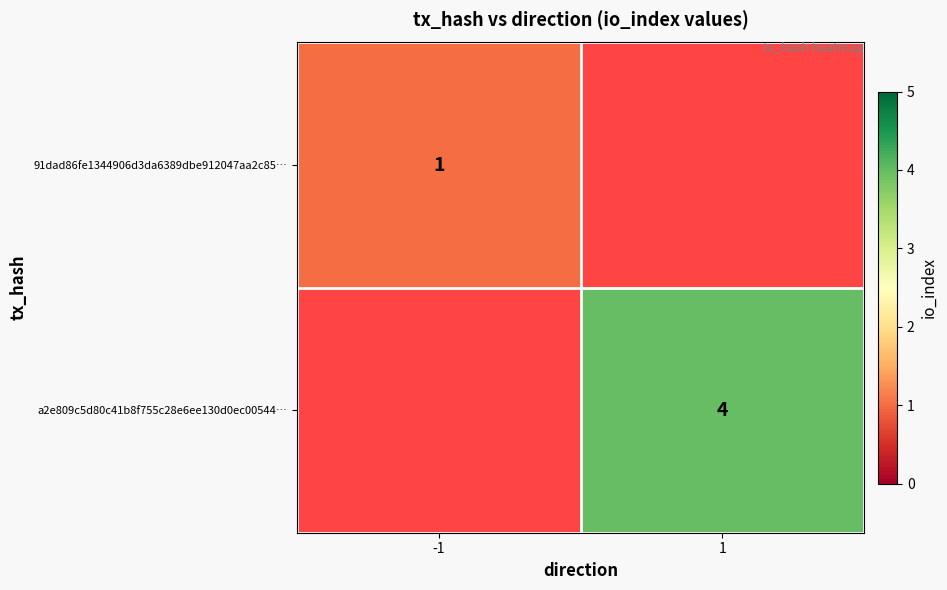

What is the smallest value displayed?

1.0